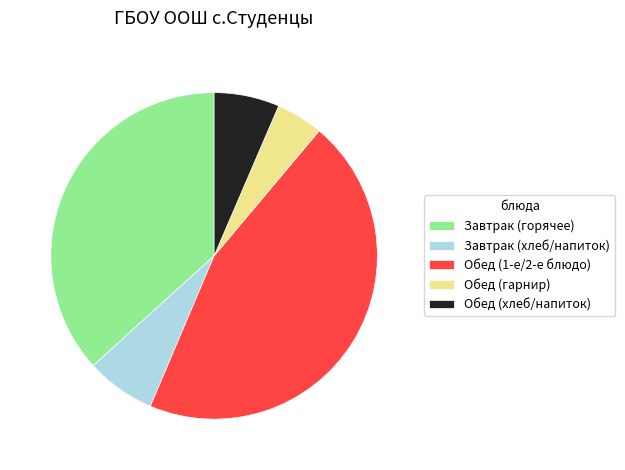

Between Завтрак (горячее) and Завтрак (хлеб/напиток), which is larger?

Завтрак (горячее)